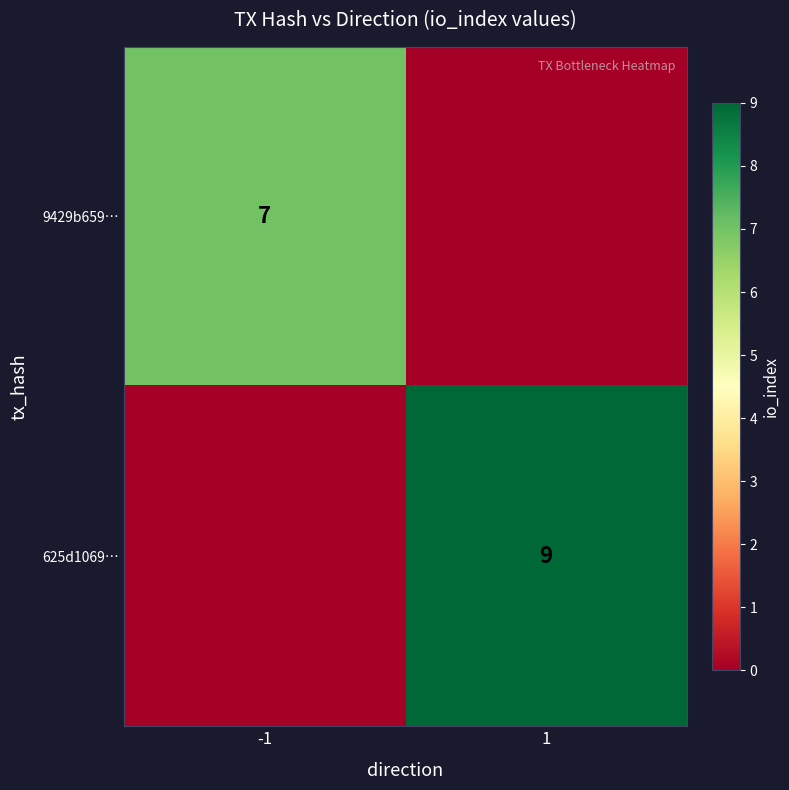

Count the number of data series in this chart.

2